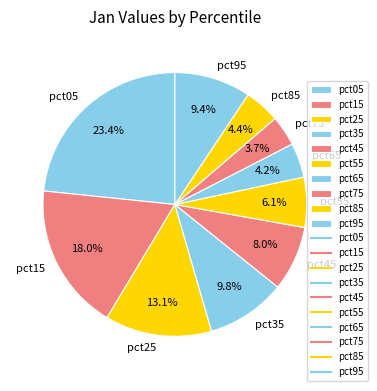

Which has a higher value, pct05 or pct25?

pct05